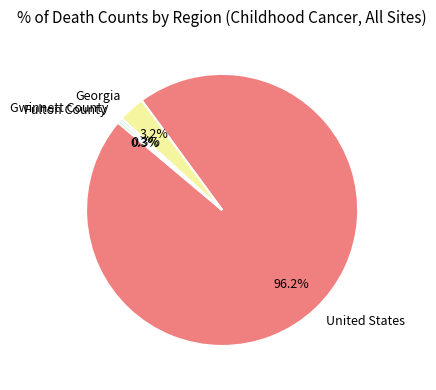

To the nearest percent, what is the average slice percentage?

25%